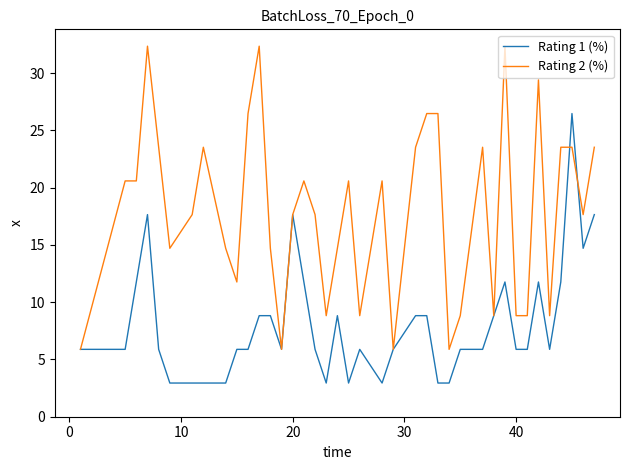

What is the lowest value of the Rating 2 (%) series?

5.9